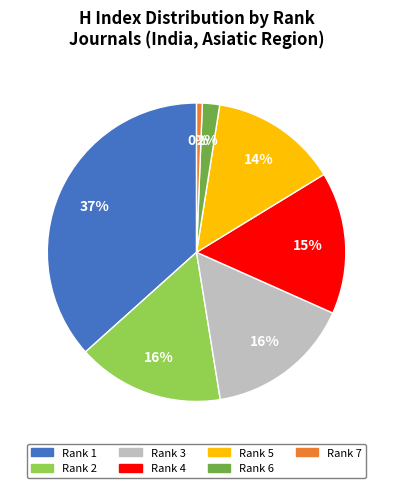

How many segments does this pie chart have?

7